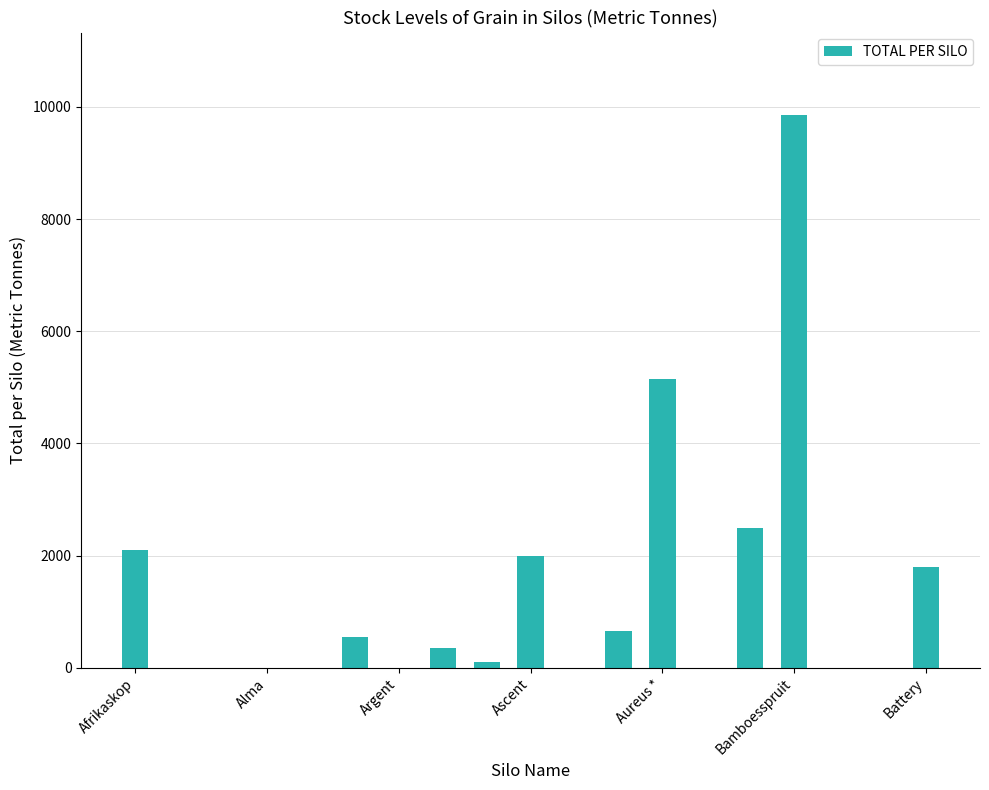

What is the average value?

1318